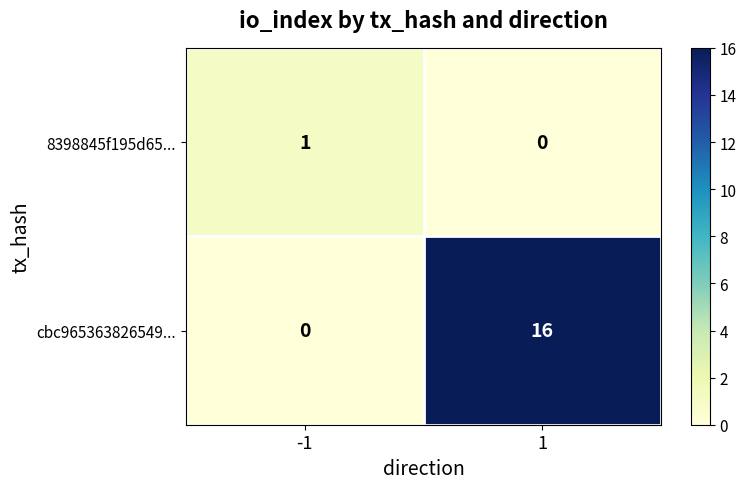

At which category is the sum across all series the highest?

1